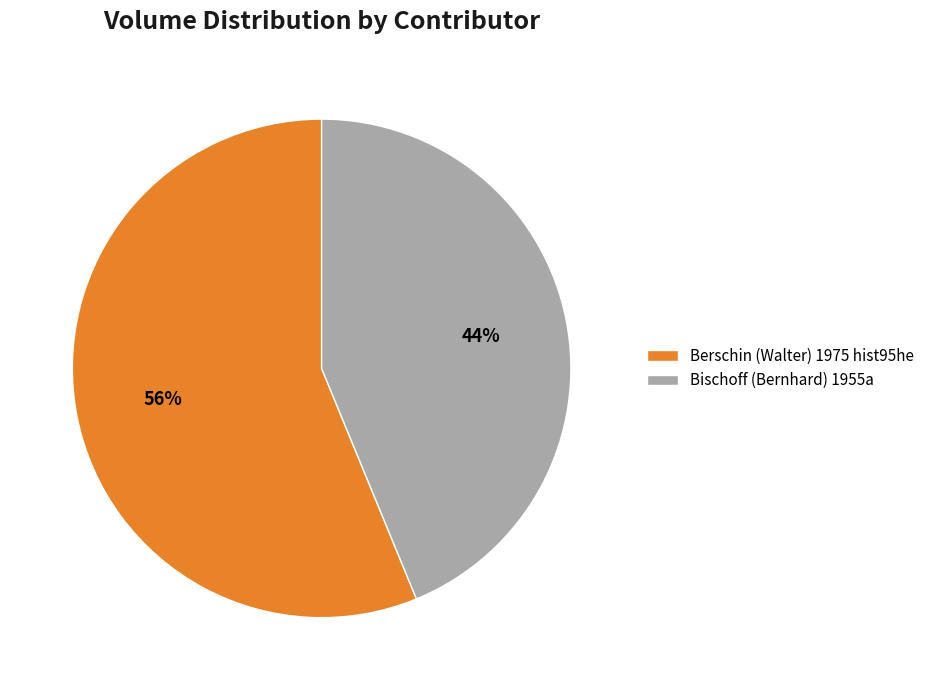

What is the ratio of the value at Berschin (Walter) 1975 hist95he to the value at Bischoff (Bernhard) 1955a?

1.3